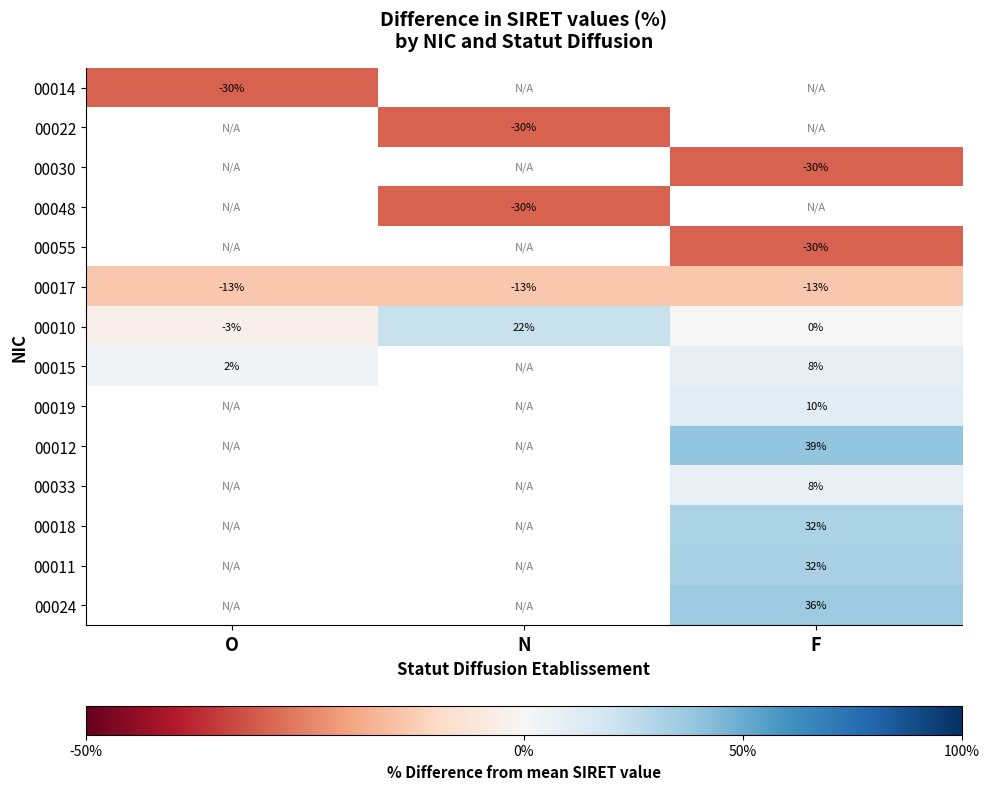

Which series has the largest range (max minus min)?

00010